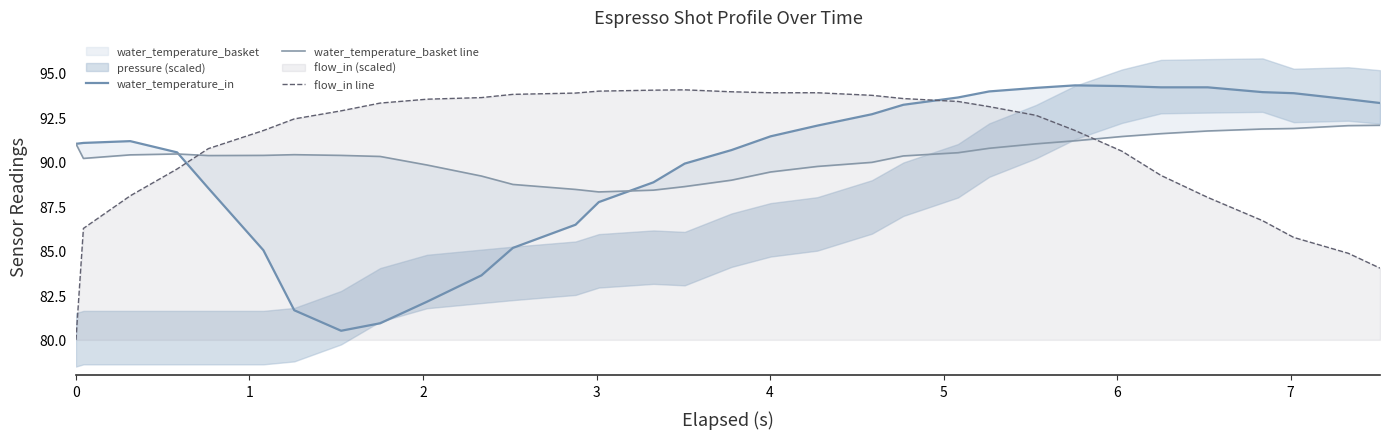

What is the value of the water_temperature_in point at the 7th from the left?

81.7